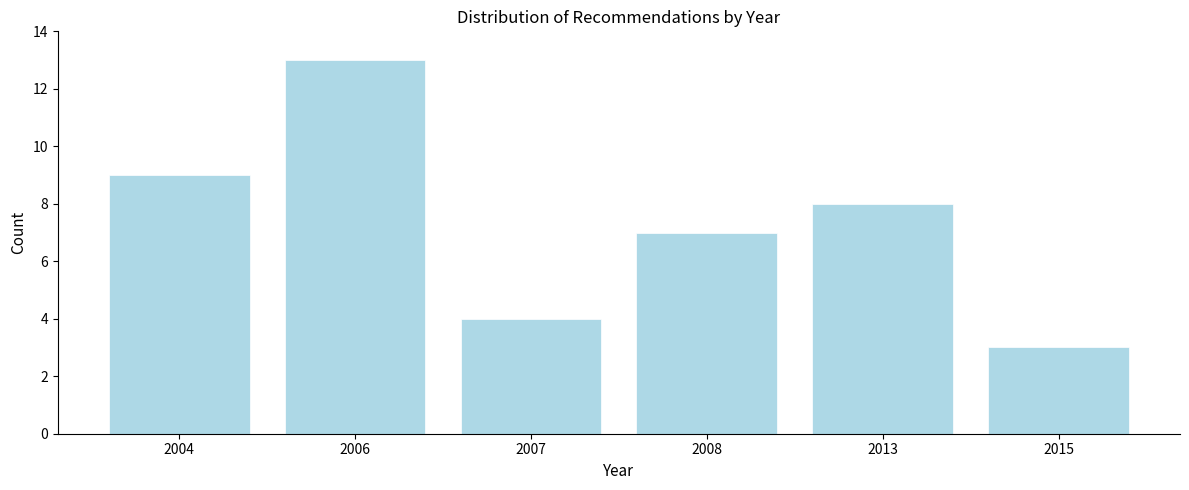

Reading left to right, transcribe all the data shown in this chart.

2004=9	2006=13	2007=4	2008=7	2013=8	2015=3